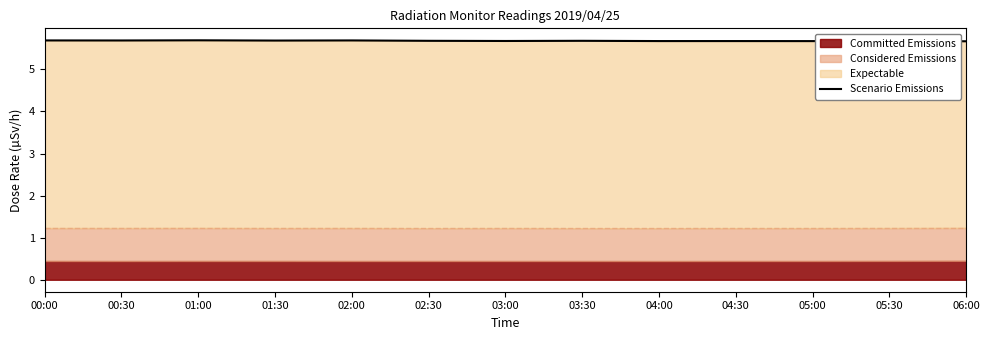

What is the value of the 6th point from the left?

5.7